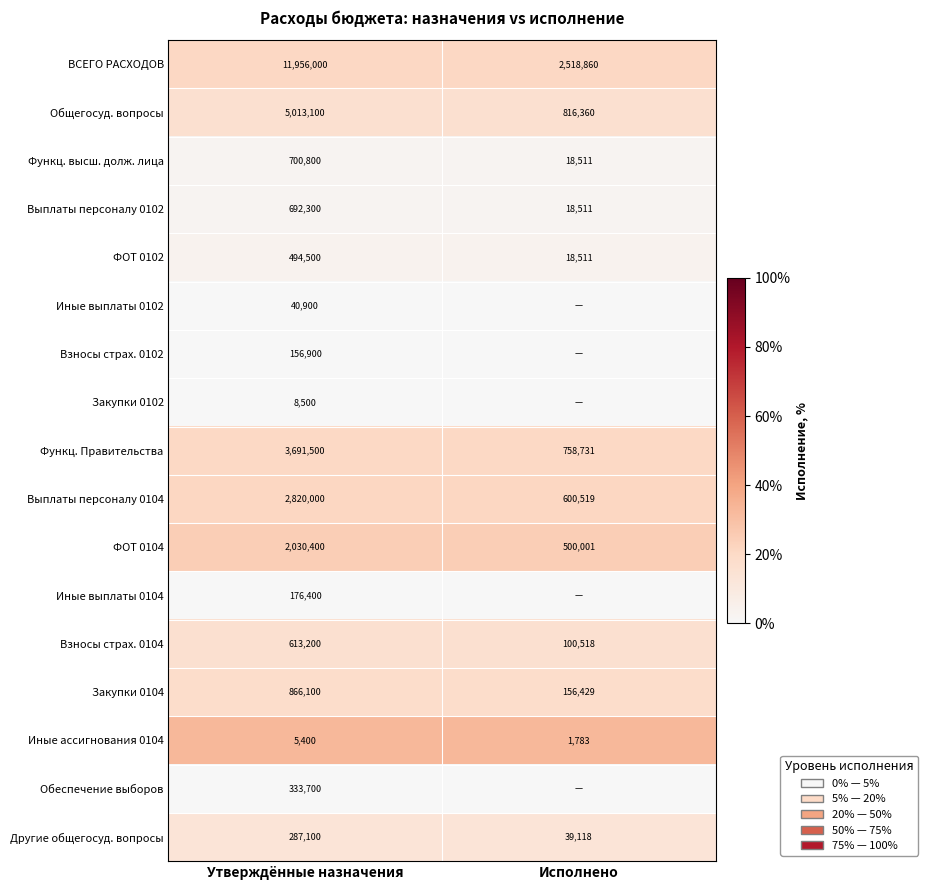

Is the value of ВСЕГО РАСХОДОВ at Утверждённые назначения greater than the value of Взносы страх. 0104 at Исполнено?

Yes